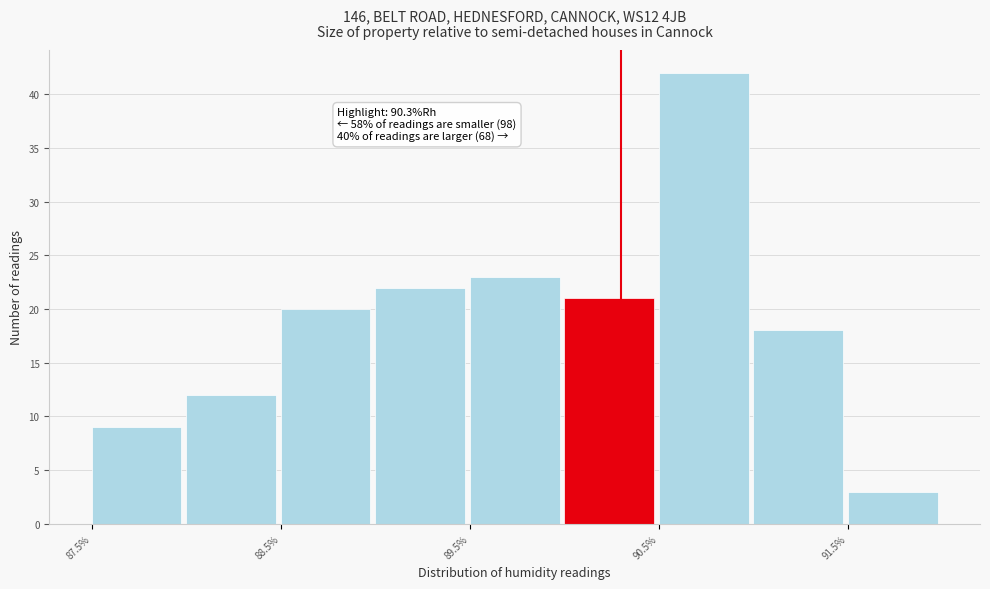

Over which range of the x-axis is the bar tallest?

90.5 to 91.0